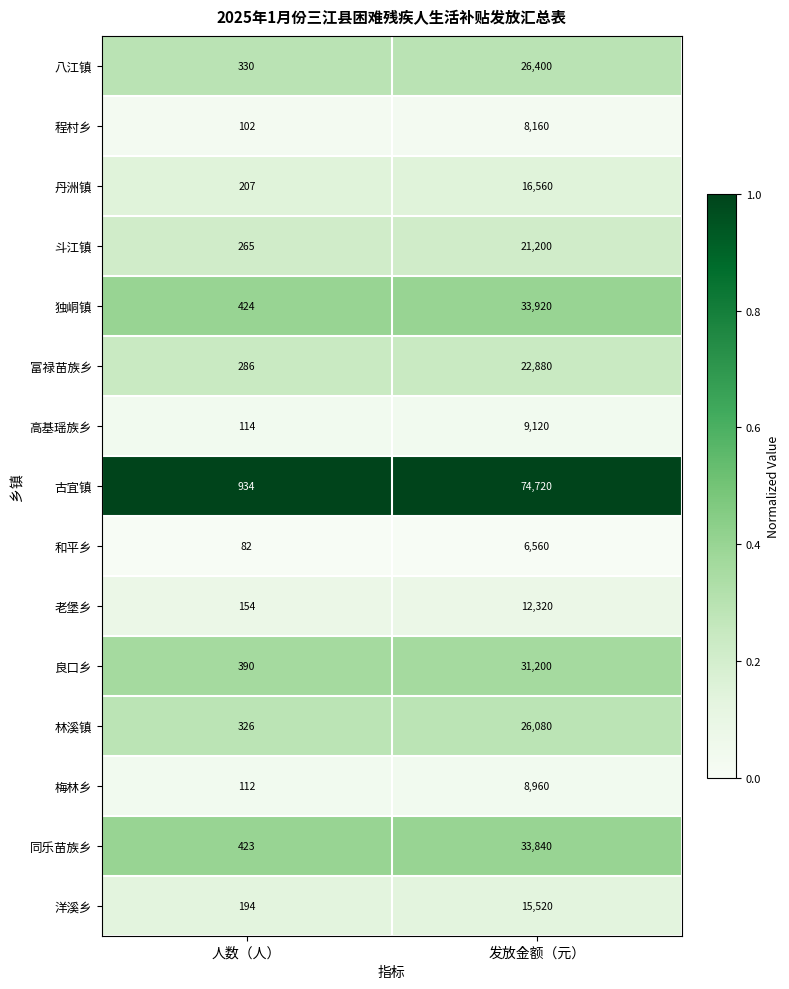

What is the spread (max minus min) of values at 发放金额（元）?

68160